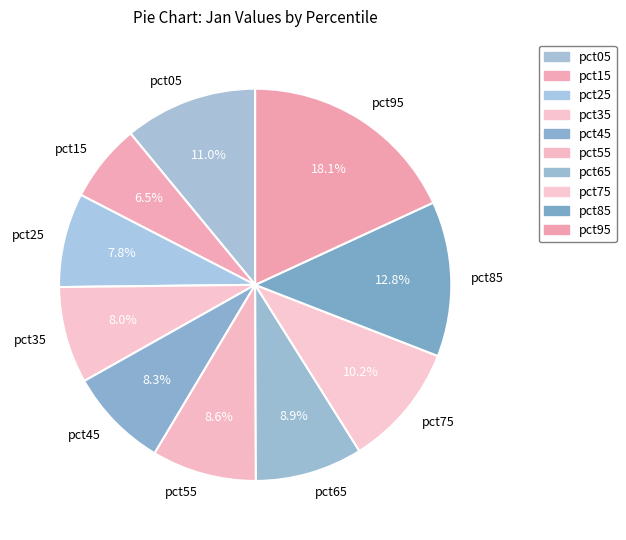

To the nearest percent, what percentage of the pie is pct45?

8%